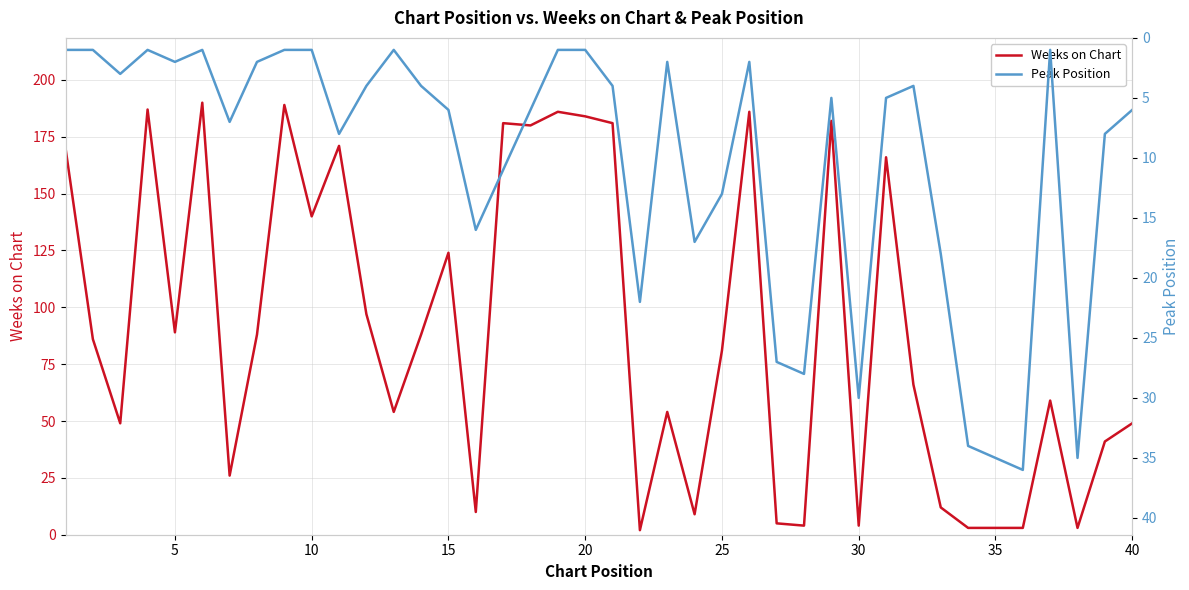

What is the minimum value for Weeks on Chart?

2